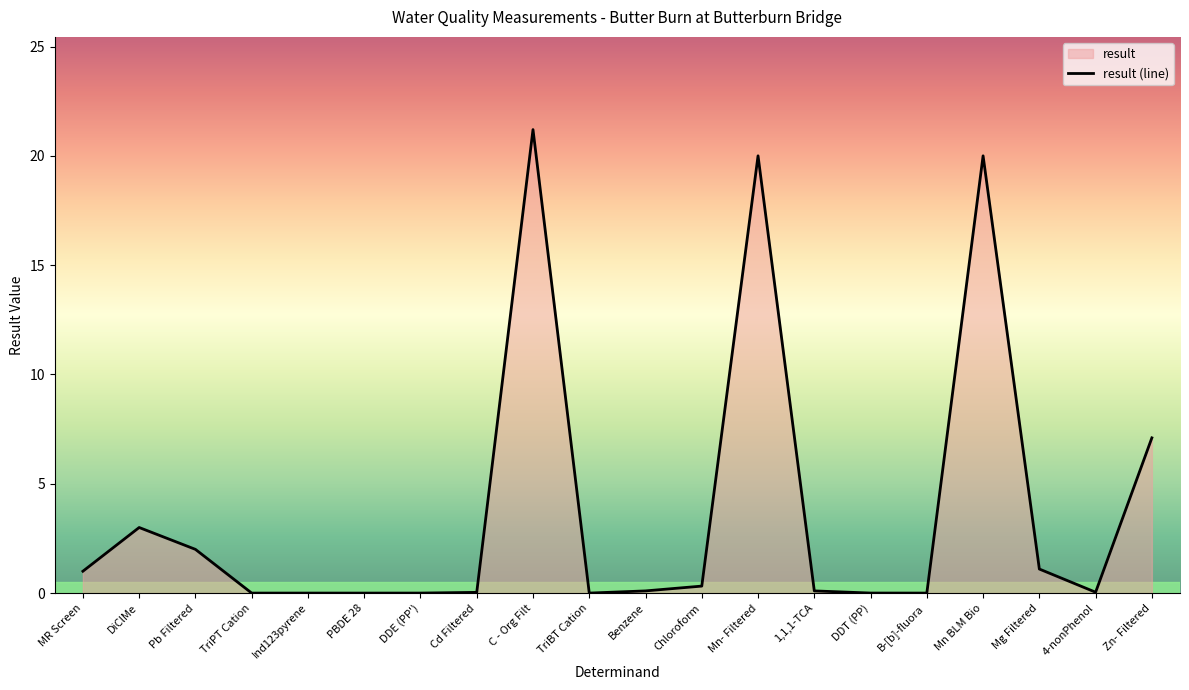

Read the value at Benzene.

0.1